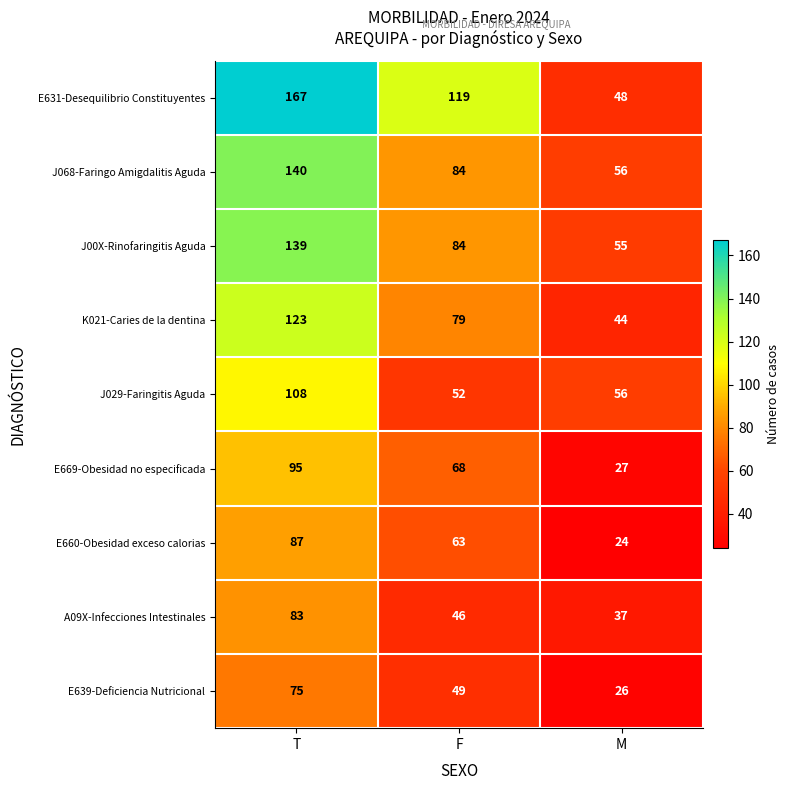

What is the spread (max minus min) of values at F?

73